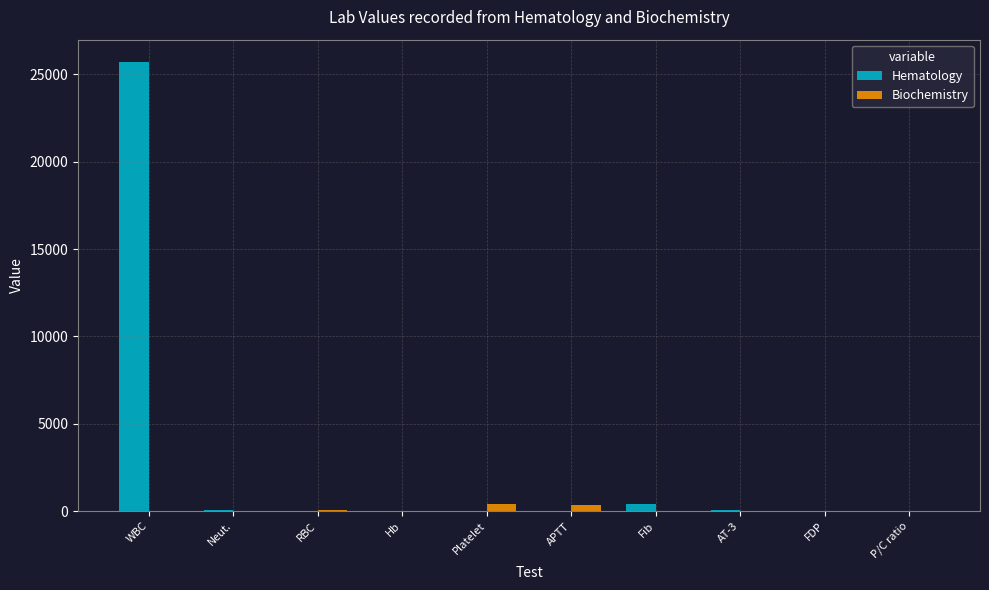

What is the greatest value displayed?

25700.0